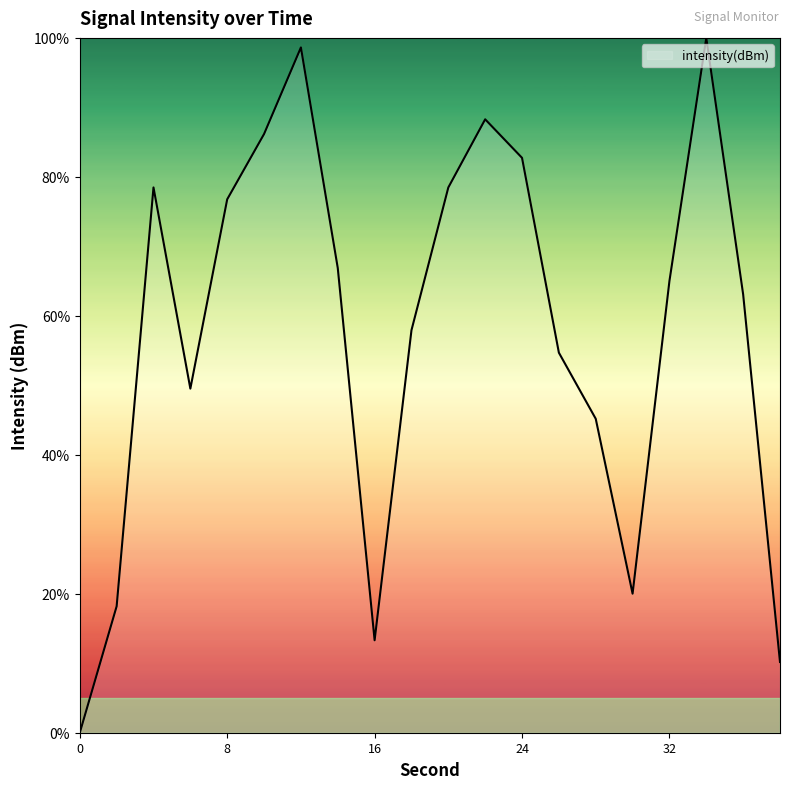

What is the difference between the maximum and minimum values?

100.0